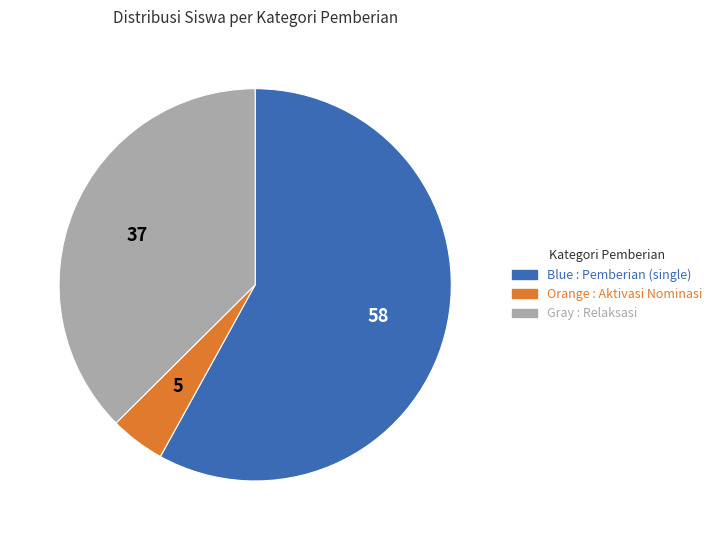

Does any single category account for the majority?

Yes